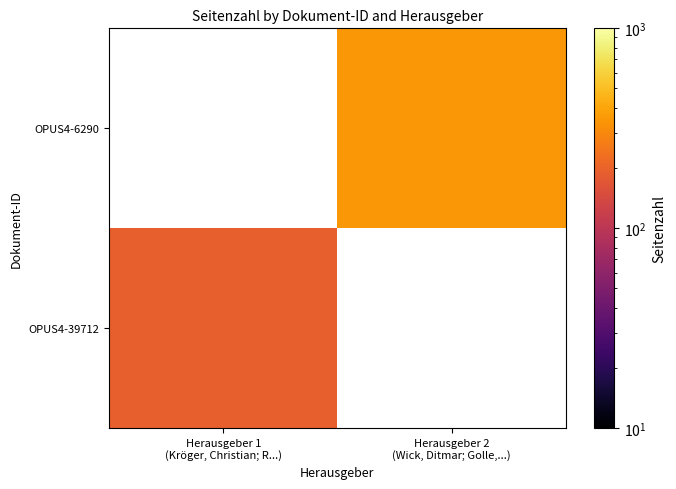

Rank the series by their average value, from lowest to highest.

OPUS4-39712, OPUS4-6290